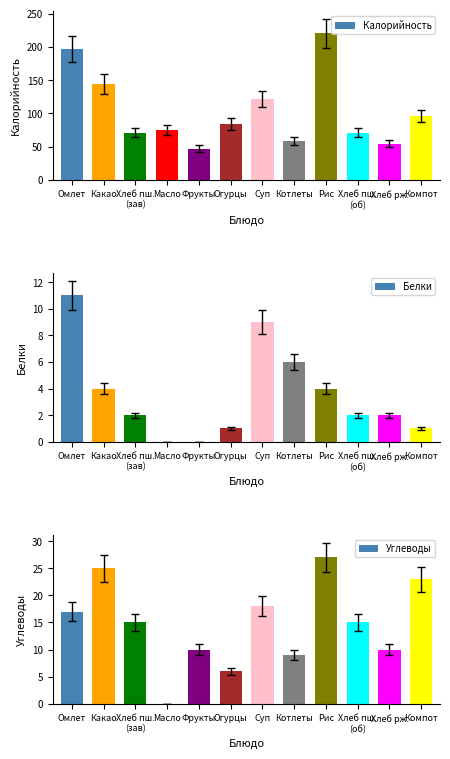

How many bars are there in each group?

3